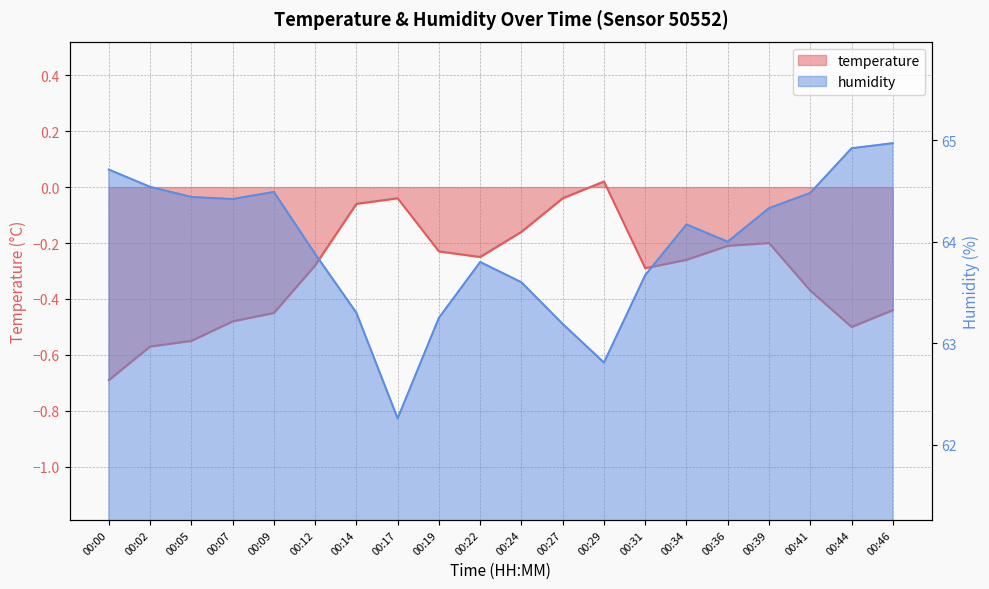

True or false: humidity and temperature intersect in this chart.

False